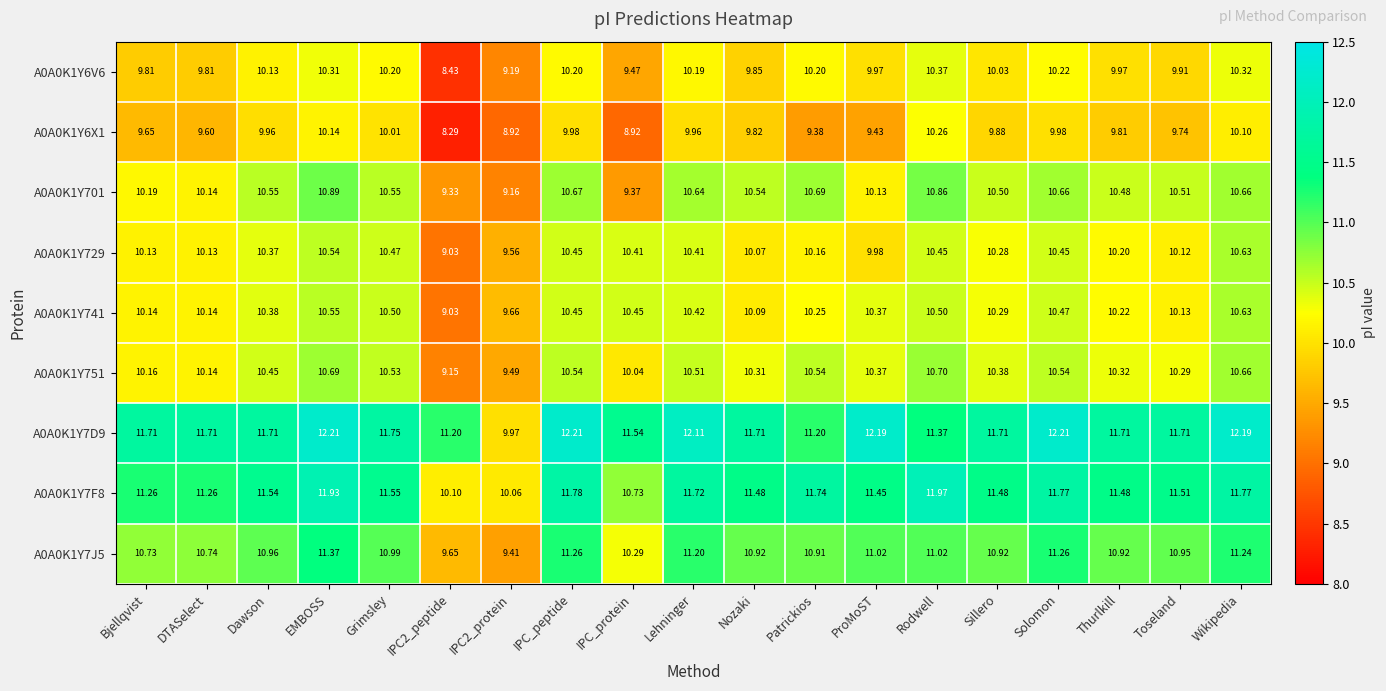

At which label does A0A0K1Y7J5 first exceed 10?

Bjellqvist